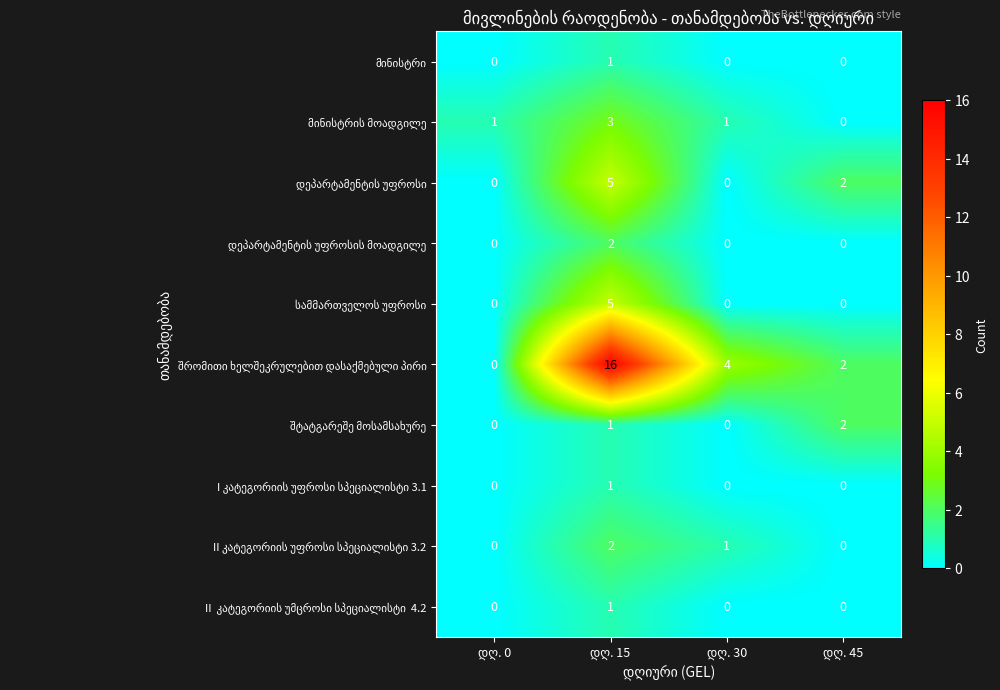

Which series has the largest total across all categories?

შრომითი ხელშეკრულებით დასაქმებული პირი